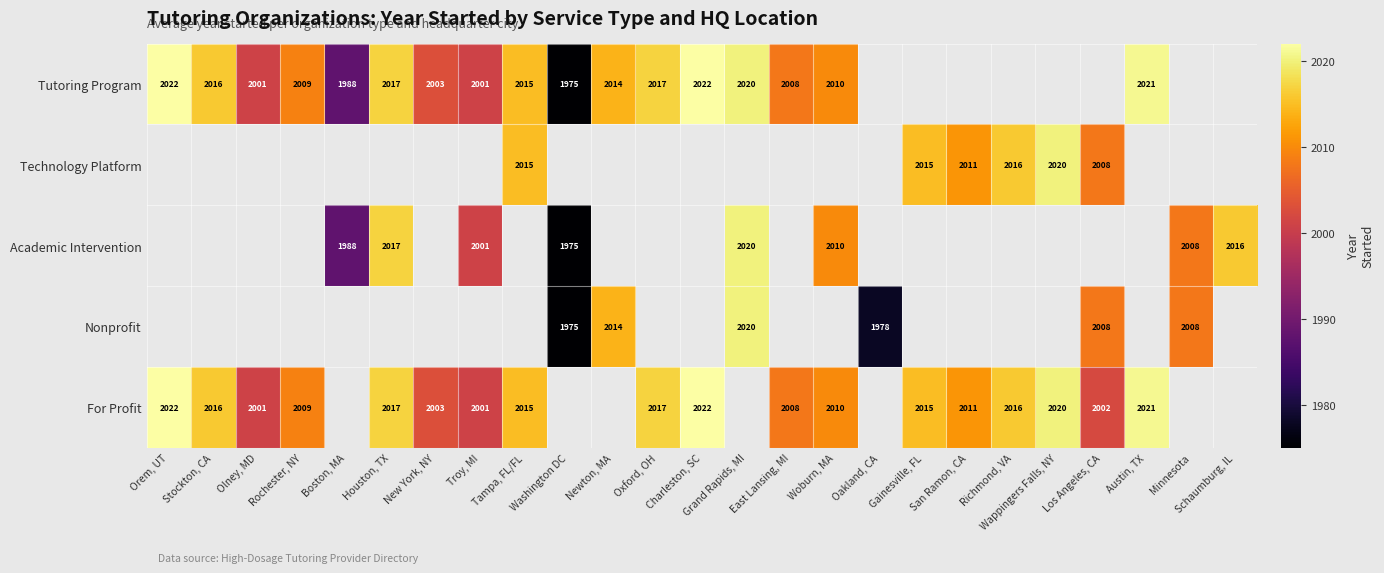

The Technology Platform series shows 2011 at San Ramon, CA. True or false?

True